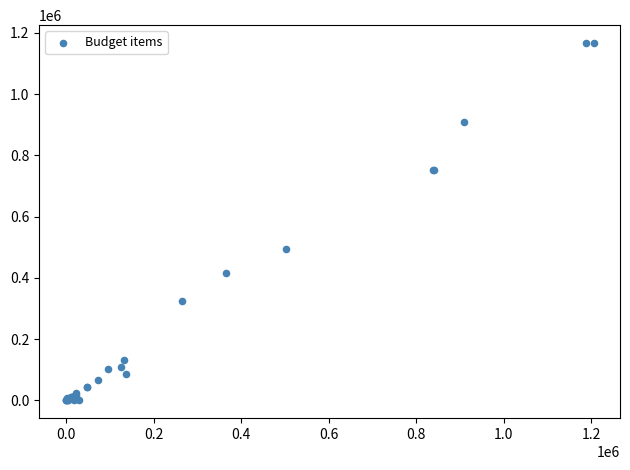

What Y value in the scatter plot is closest to 583257?

493697.4